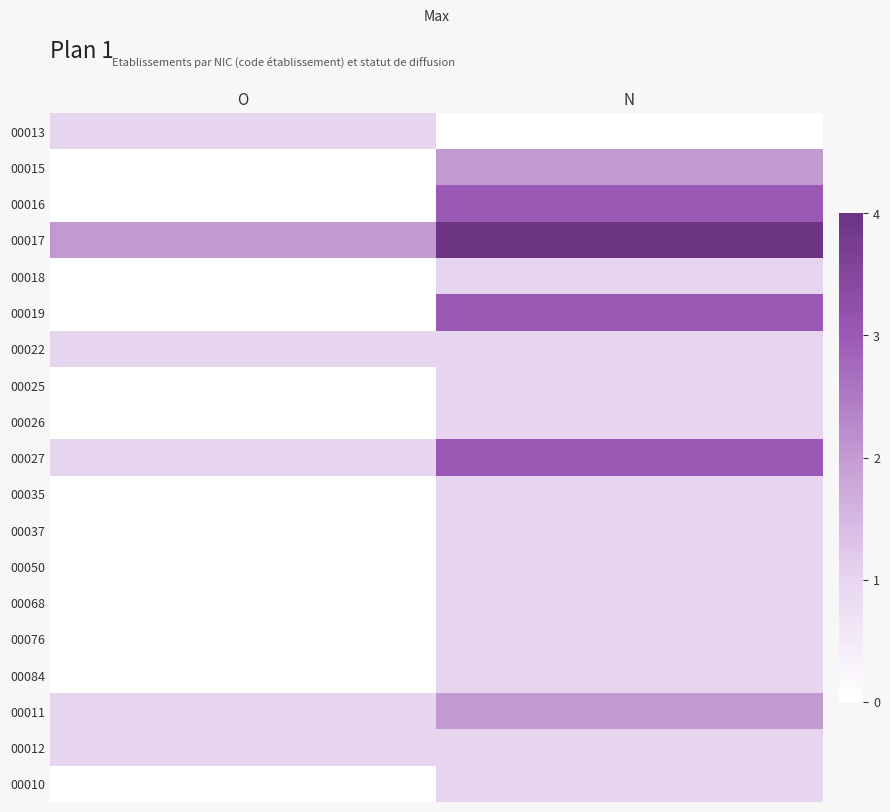

What is the spread (max minus min) of values at N?

4